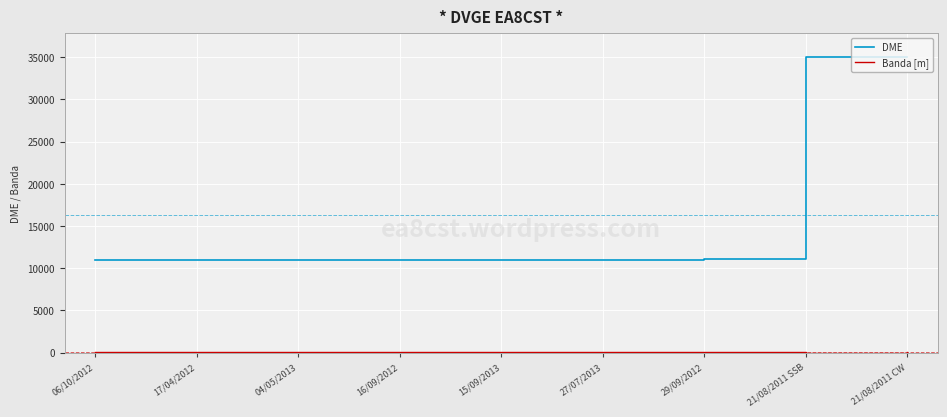

What is the greatest value displayed?

35014